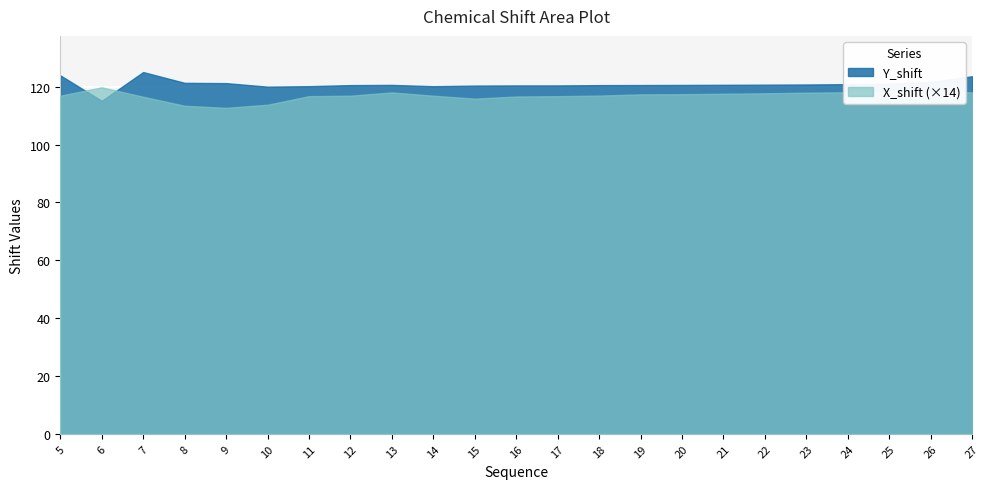

How many data points does each series have?

23